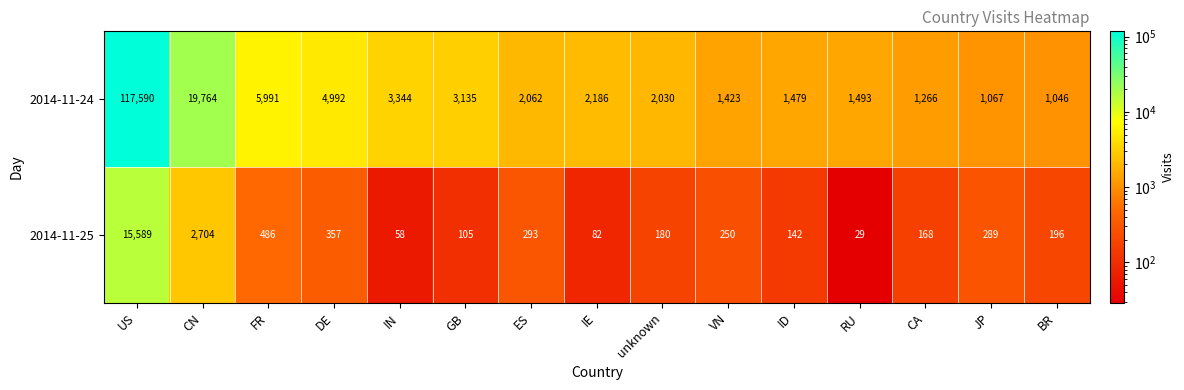

At which category is the sum across all series the highest?

US